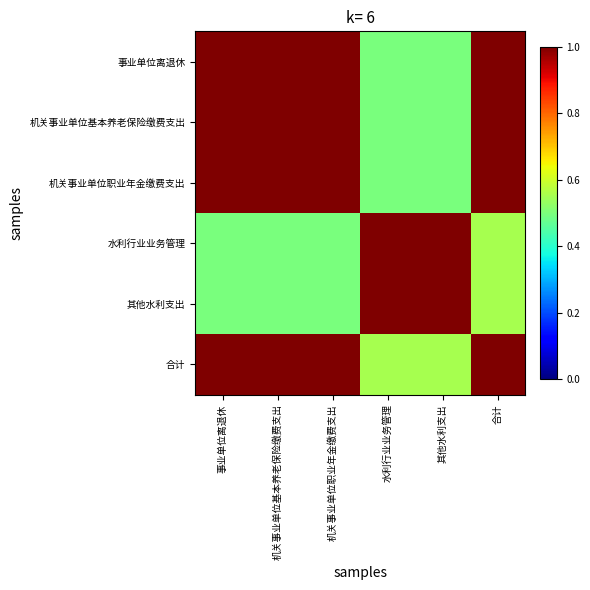

Count the number of data series in this chart.

6